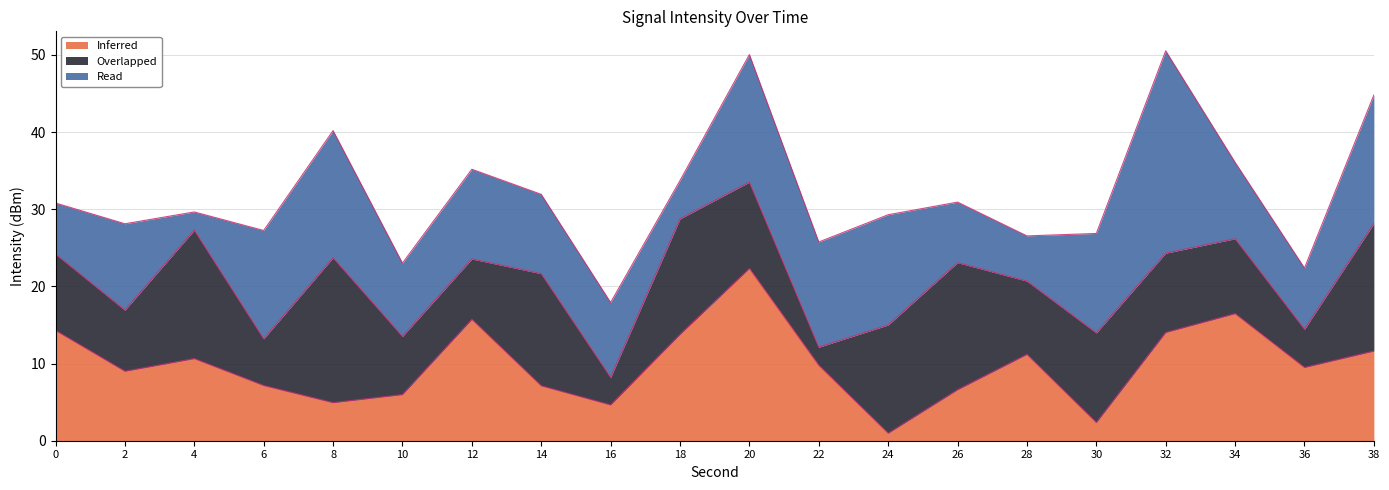

What is the highest value of the Inferred series?

22.3